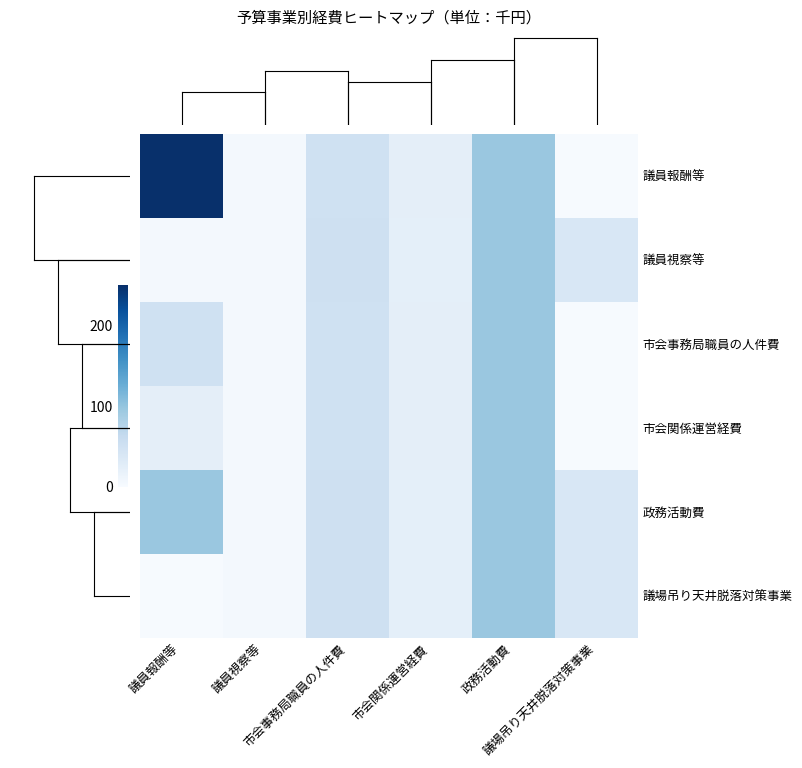

How many data points does each series have?

6